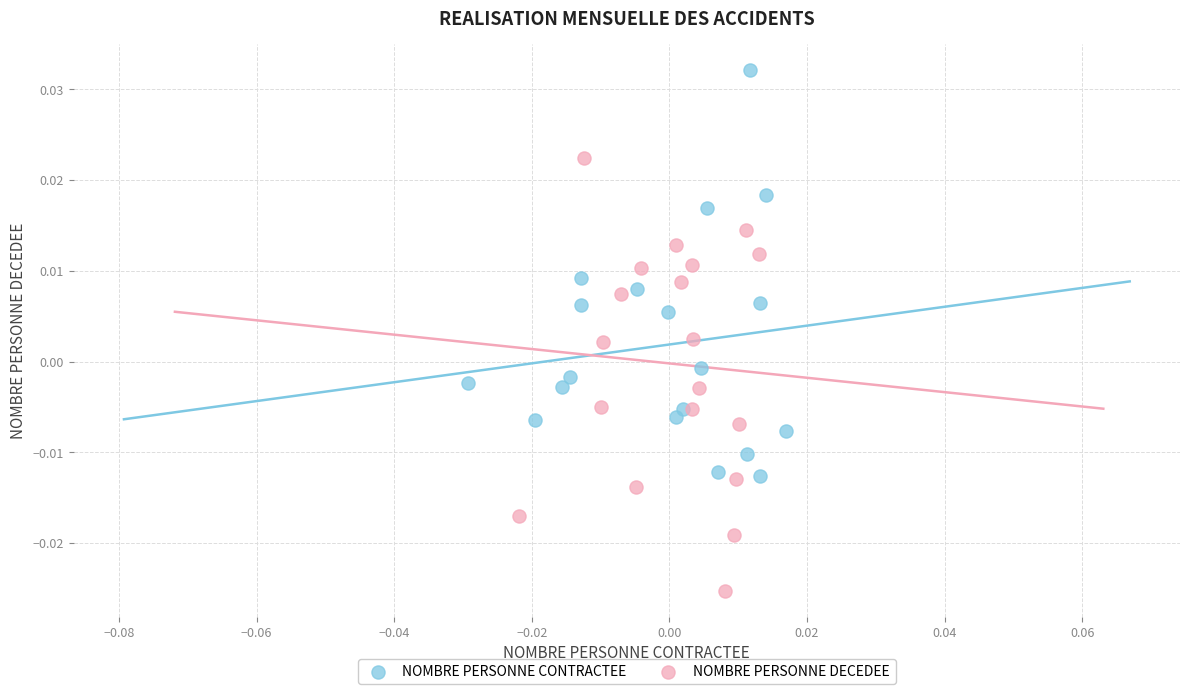

Which series has the widest spread of Y values?

NOMBRE PERSONNE DECEDEE